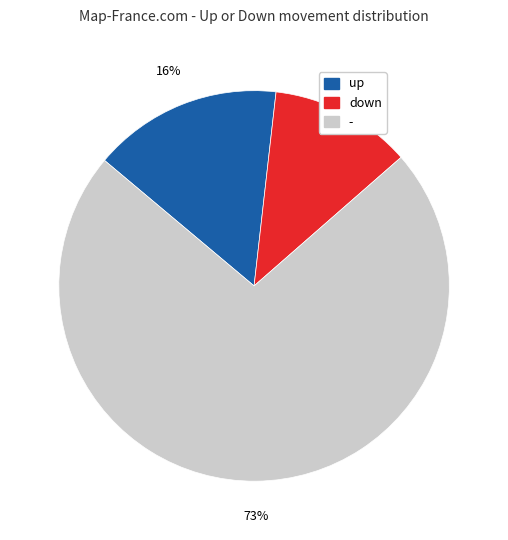

How many segments does this pie chart have?

3